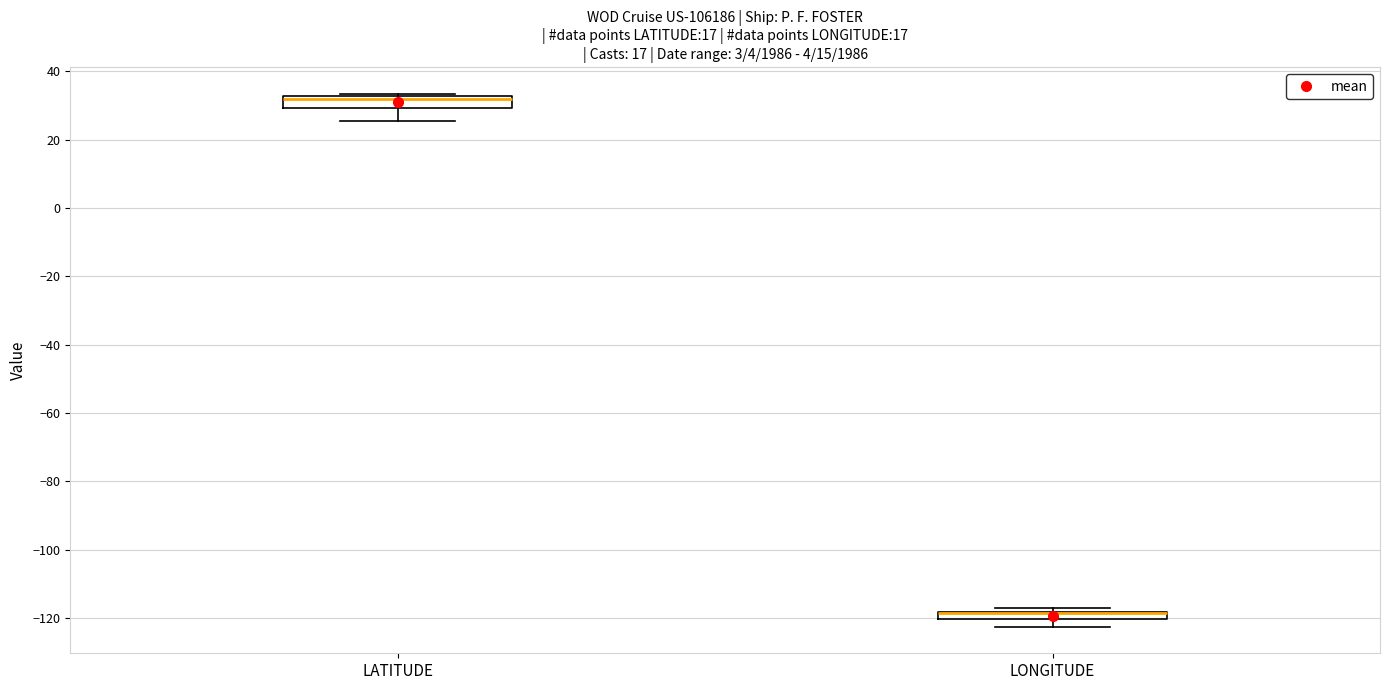

Where is the lower edge of the box for LATITUDE on the y-axis? The values are not printed on the chart, so give them approximately, as read against the axis.

30